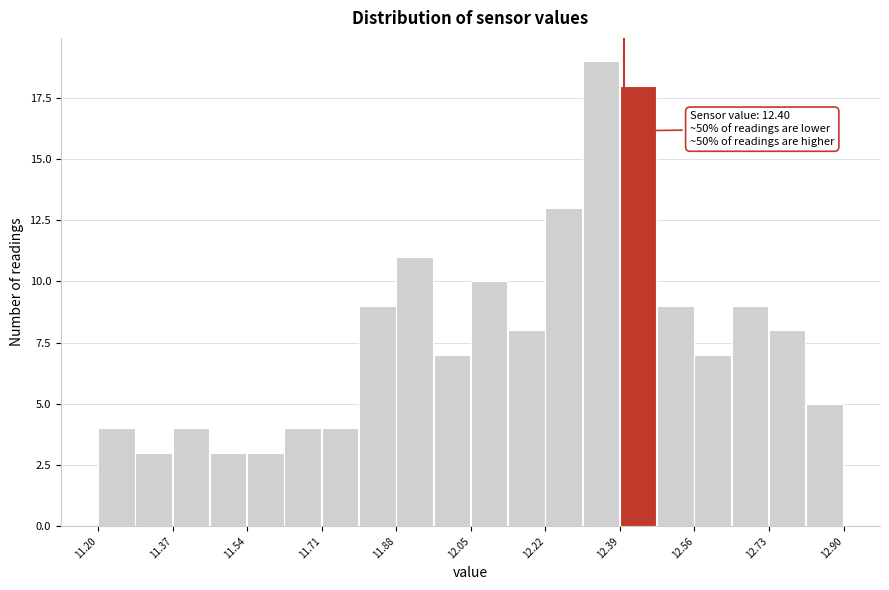

Over which range of the x-axis is the bar tallest?

12.305 to 12.390